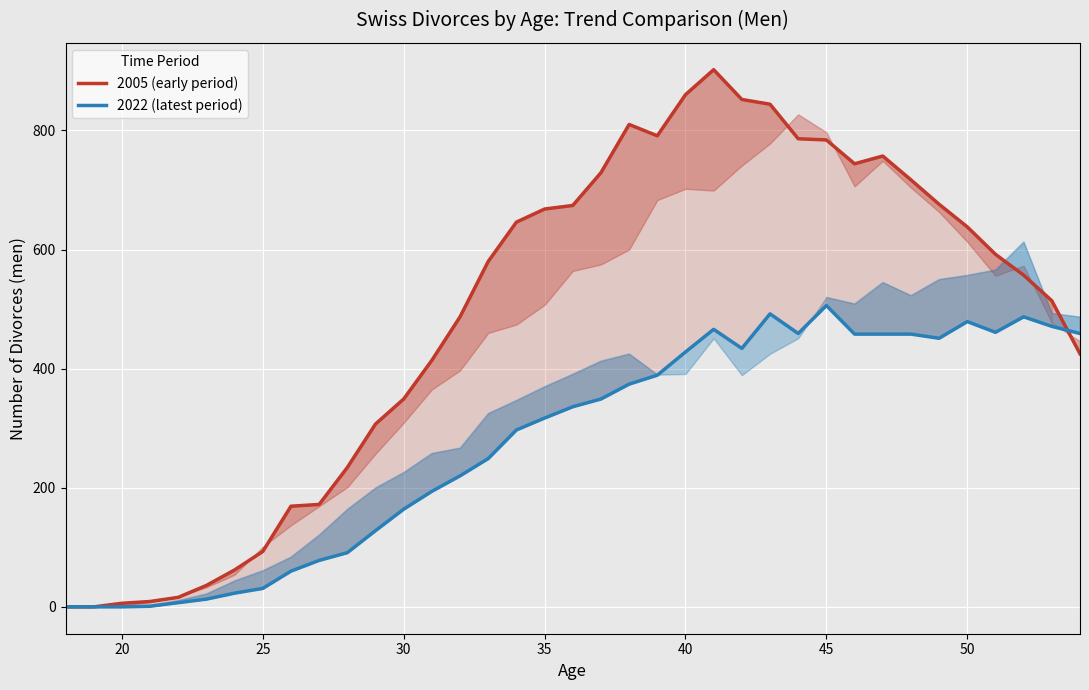

Reading right to left, what are all the values shown in this chart?

2005 (early period): 425	514	557	592	638	676	717	757	744	784	786	844	852	902	860	791	810	729	674	668	646	580	487	414	349	307	234	172	169	93	62	36	16	9	6	0	0
2022 (latest period): 459	471	487	461	479	451	458	458	458	506	459	492	434	466	428	389	374	349	336	317	297	249	220	194	164	128	91	78	60	31	23	13	7	1	0	0	0